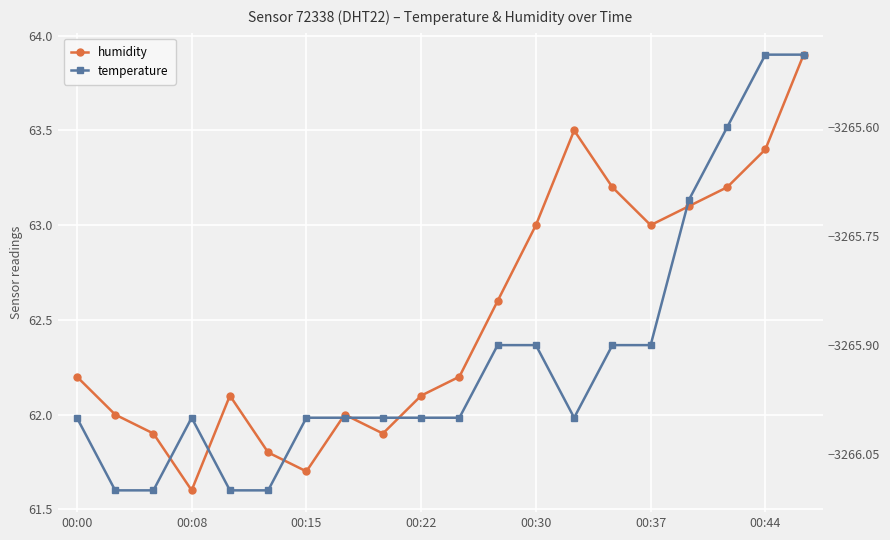

True or false: humidity and temperature cross at least once.

False